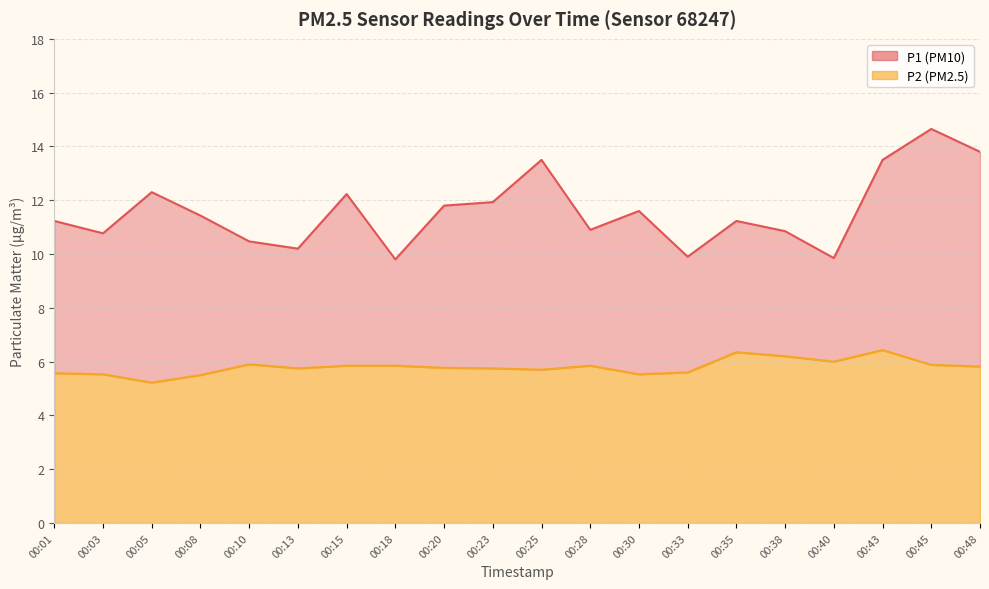

How many values in the P1 series exceed 11?

12